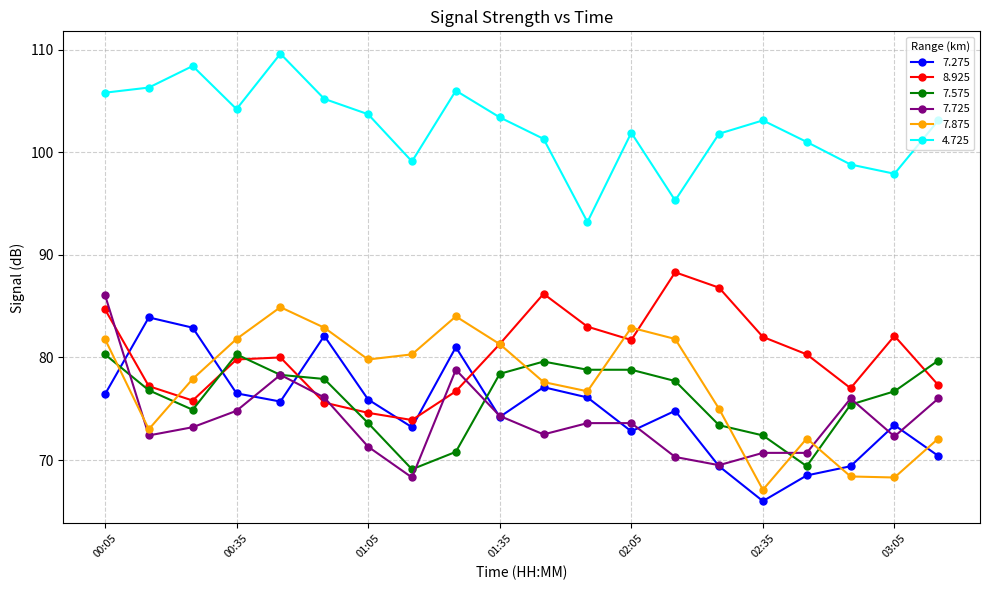

Which series ends up on top after the final intersection of 7.575 and 7.875?

7.575